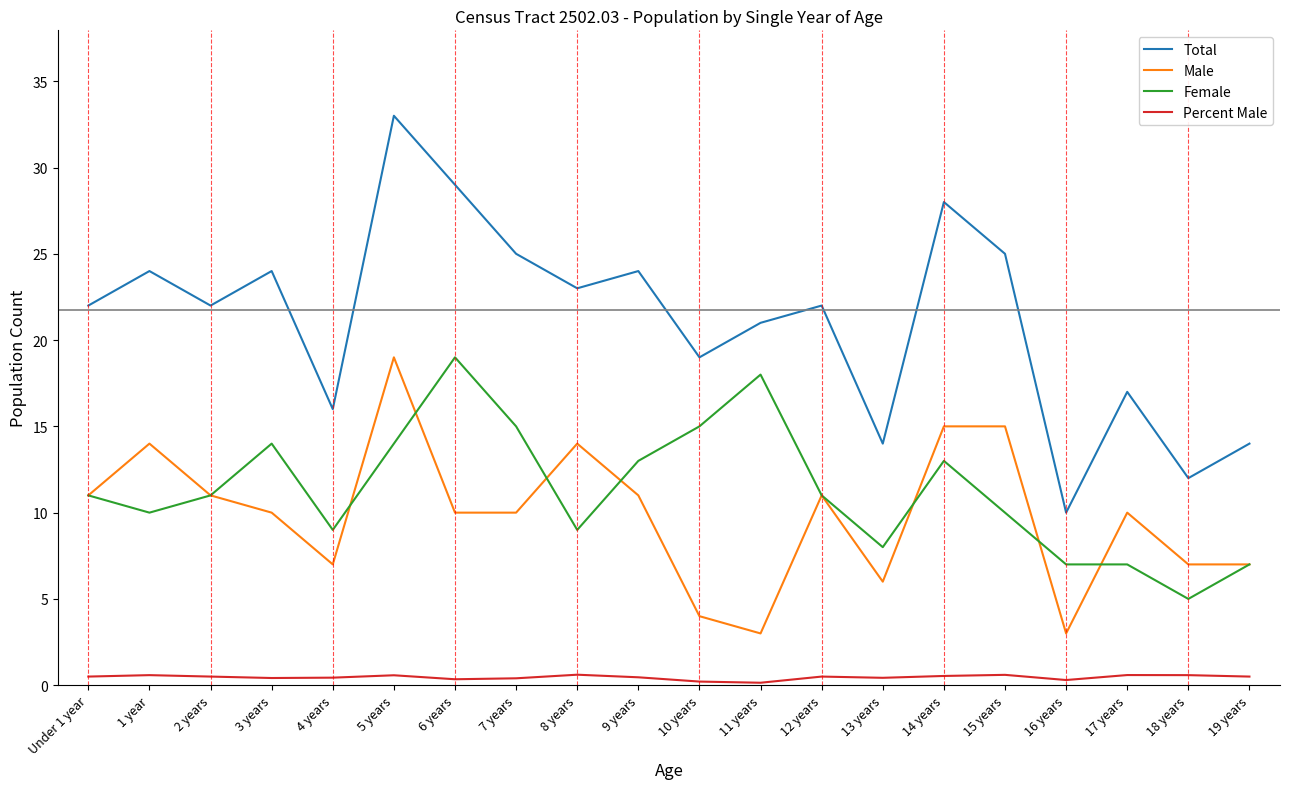

At which category is the sum across all series the highest?

5 years